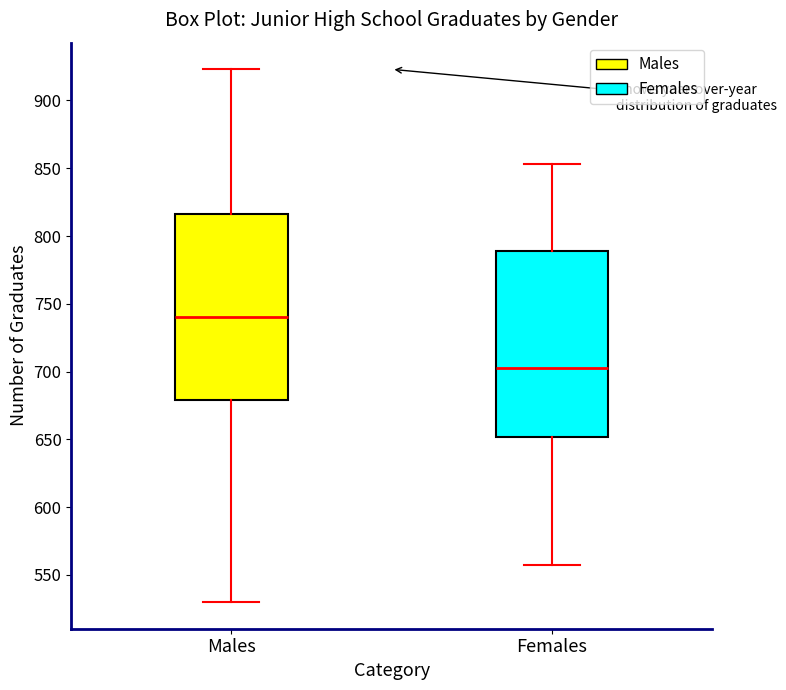

Which box has the highest median line?

Males